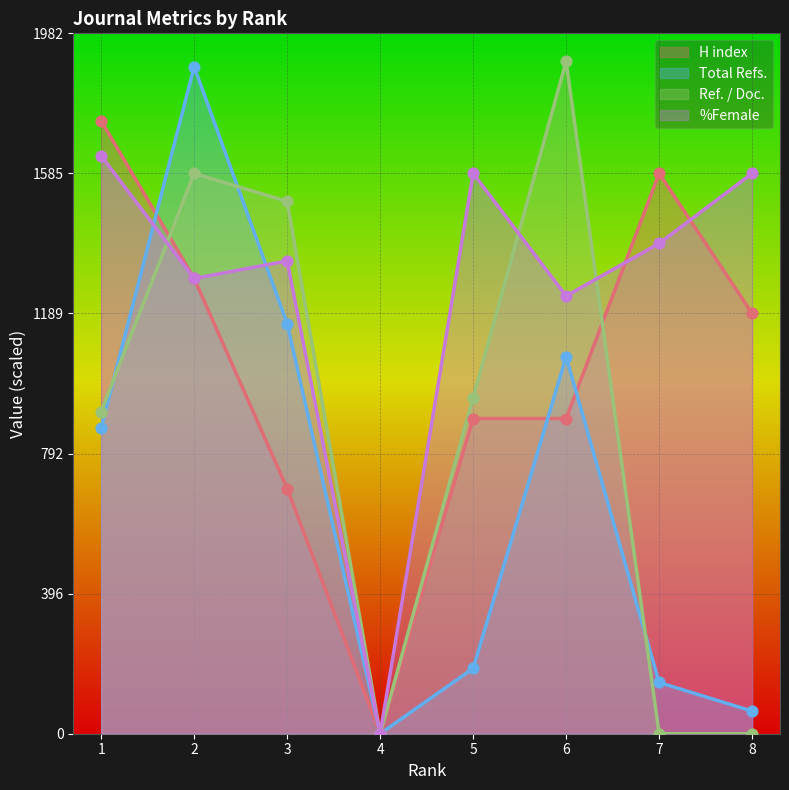

Is the value of Total Refs. at 4 greater than the value of %Female at 2?

No